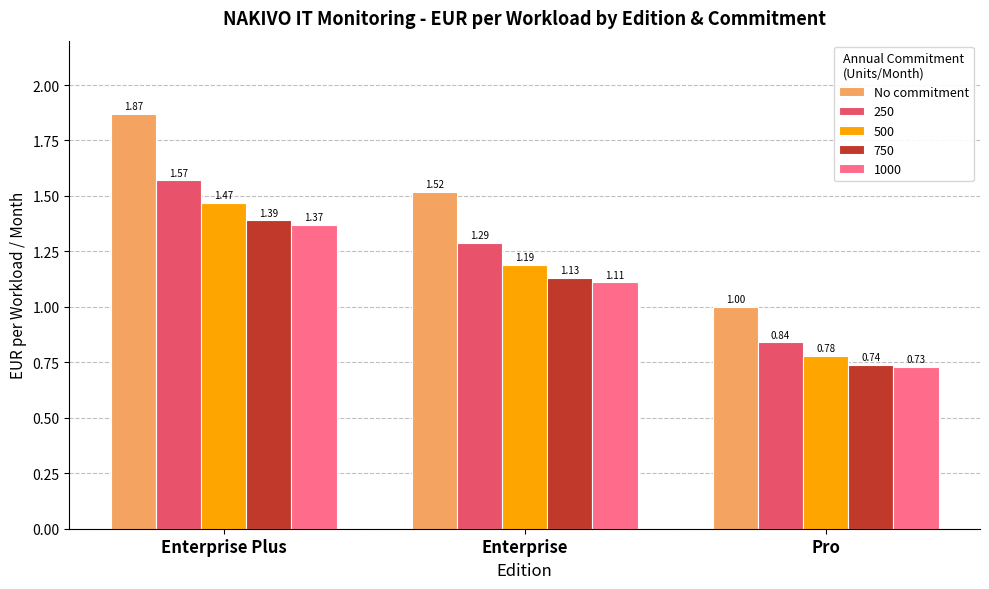

Where is No commitment nearest to the value 1?

Pro